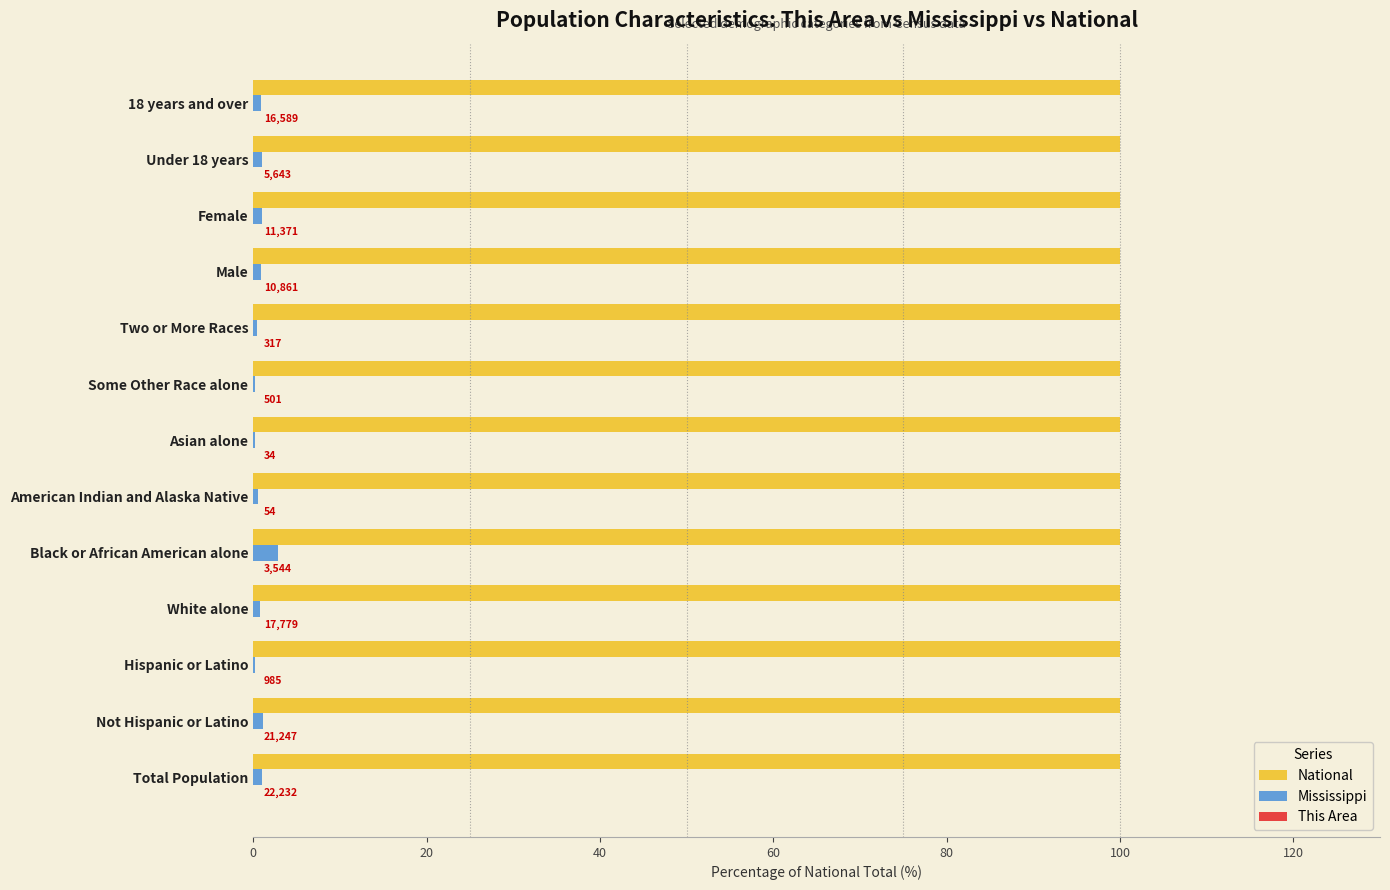

What is the sum of all National values?

1300.0